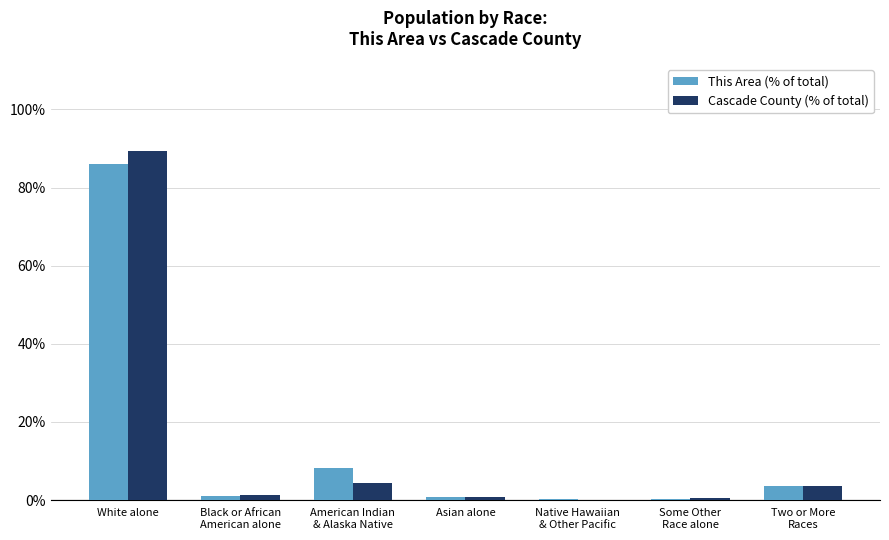

Which label corresponds to the largest value in the chart?

White alone